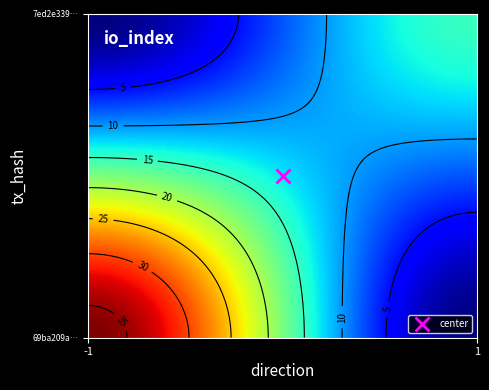

What is the difference between the 69ba209a946e4146f49111ec797347339c86fe6 values at direction and io_index?

37